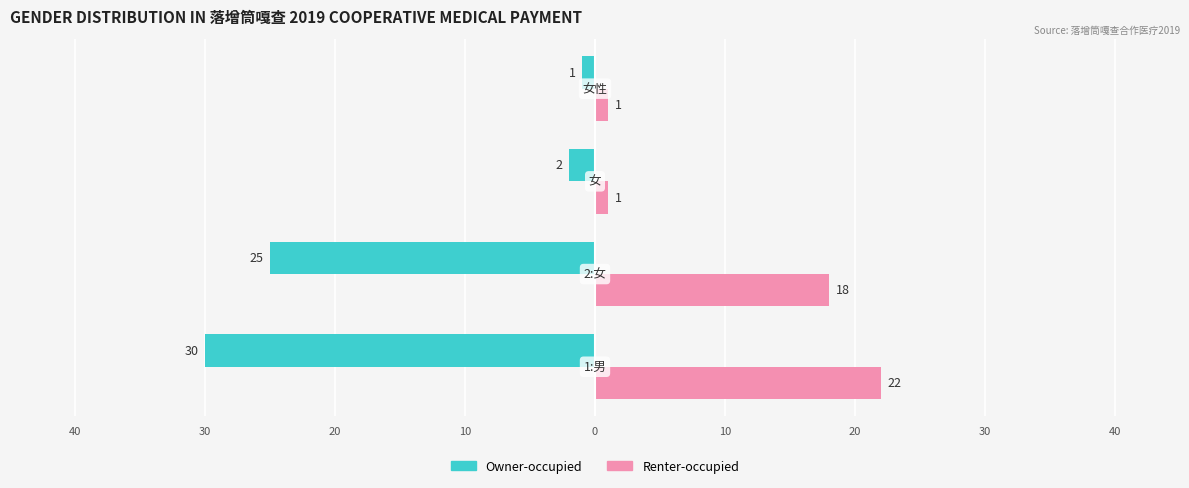

Which series has the largest range (max minus min)?

Owner-occupied